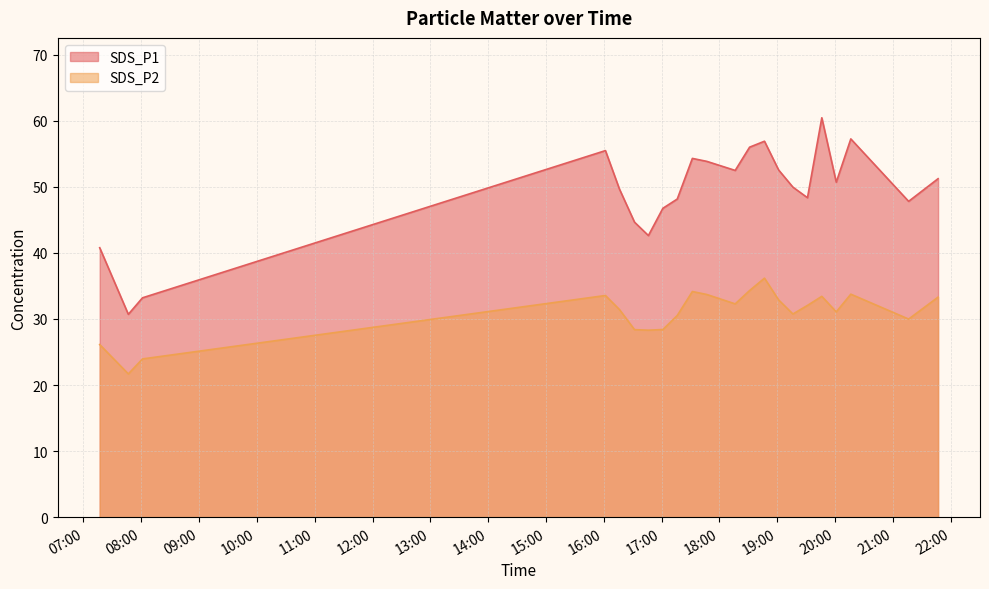

How many distinct data groups are displayed?

2